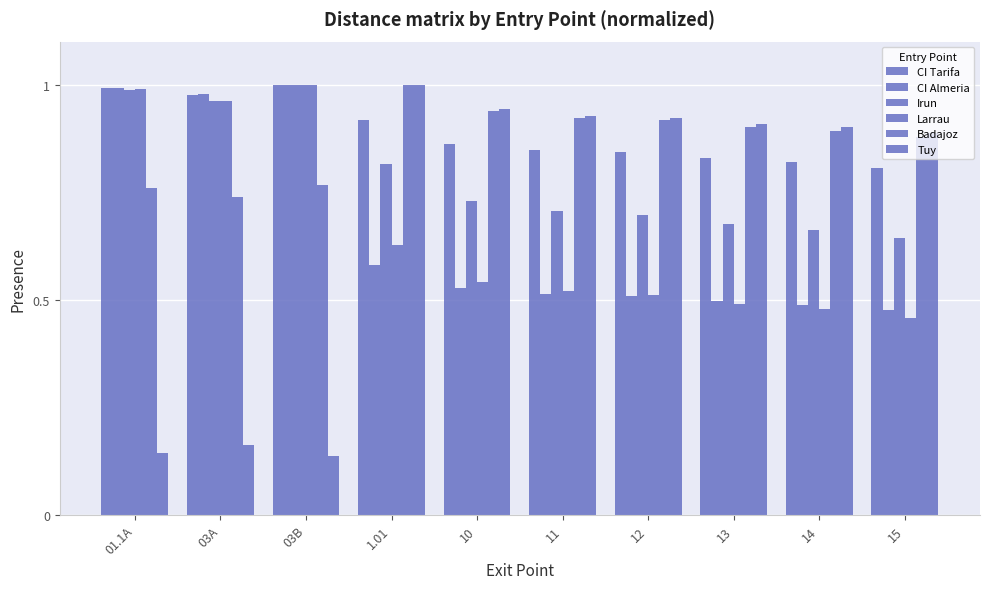

What is the label of the 3rd bar from the left?

03B